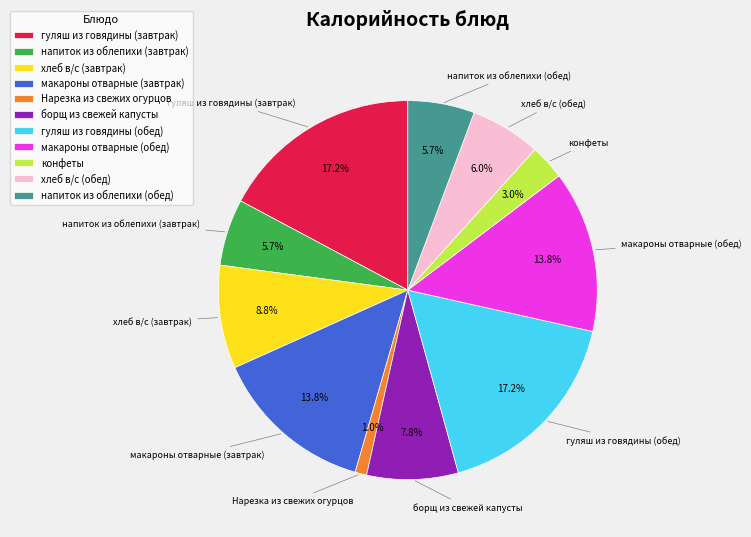

Which has a higher value, борщ из свежей капусты or Нарезка из свежих огурцов?

борщ из свежей капусты